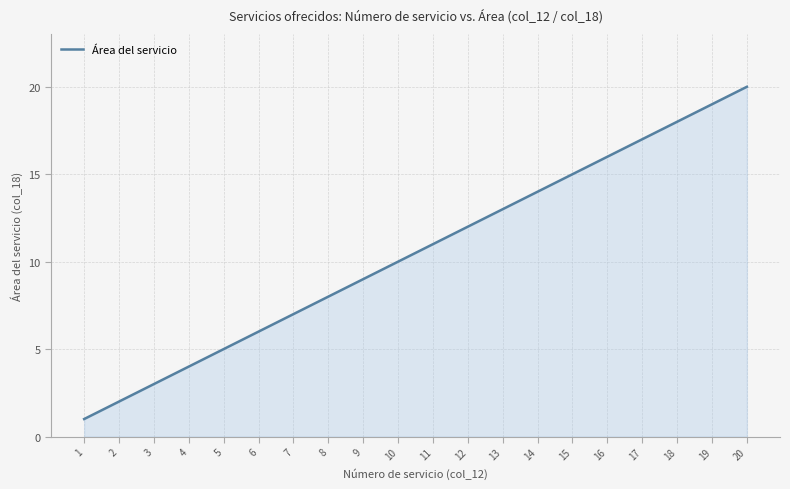

What is the maximum value shown in the chart?

20.0